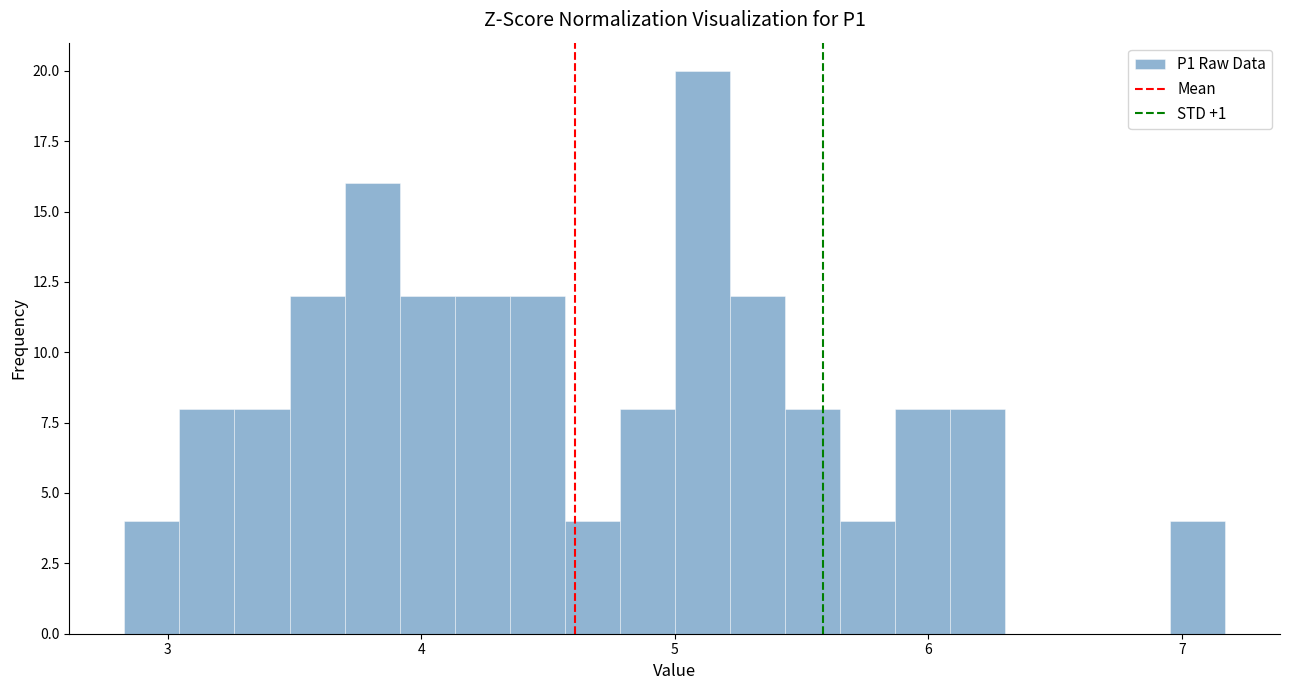

Read against the x-axis, roughly where is the centre of the tallest bar?

5.1